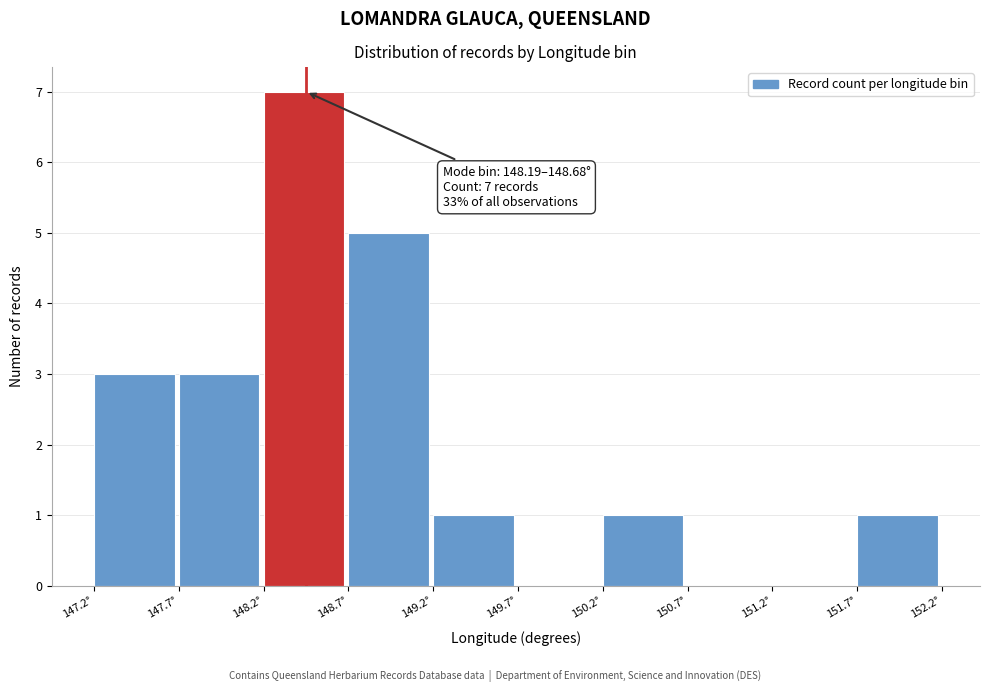

Which range on the x-axis has the tallest bar?

148.20 to 148.70